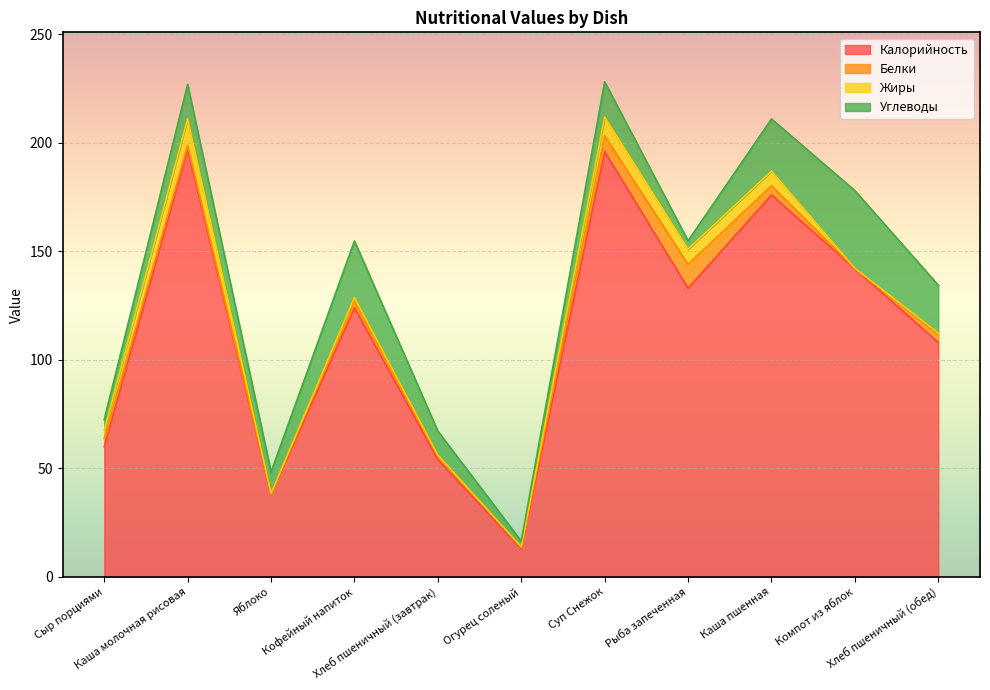

List the series in order of their peak value, lowest first.

Белки, Жиры, Углеводы, Калорийность